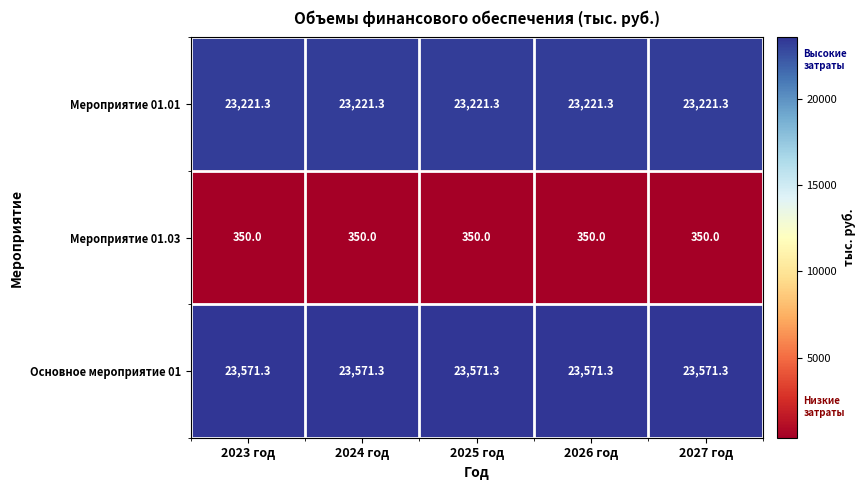

Which series has the largest total across all categories?

Основное мероприятие 01